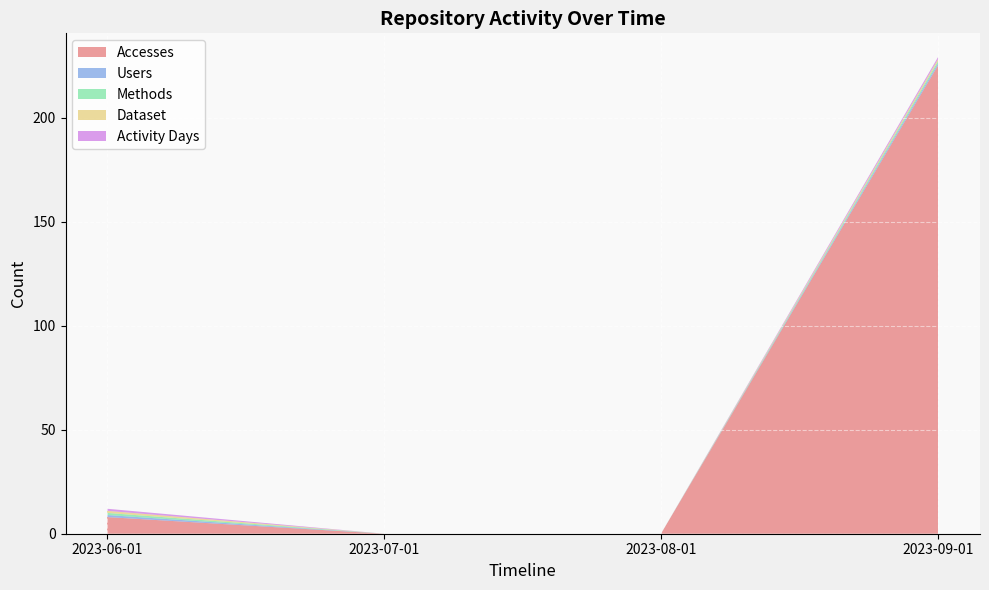

Reading right to left, extract all data points from this chart.

Accesses: 225	0	0	8
Users: 1	0	0	1
Methods: 1	0	0	1
Dataset: 1	0	0	1
Activity Days: 1	0	0	1